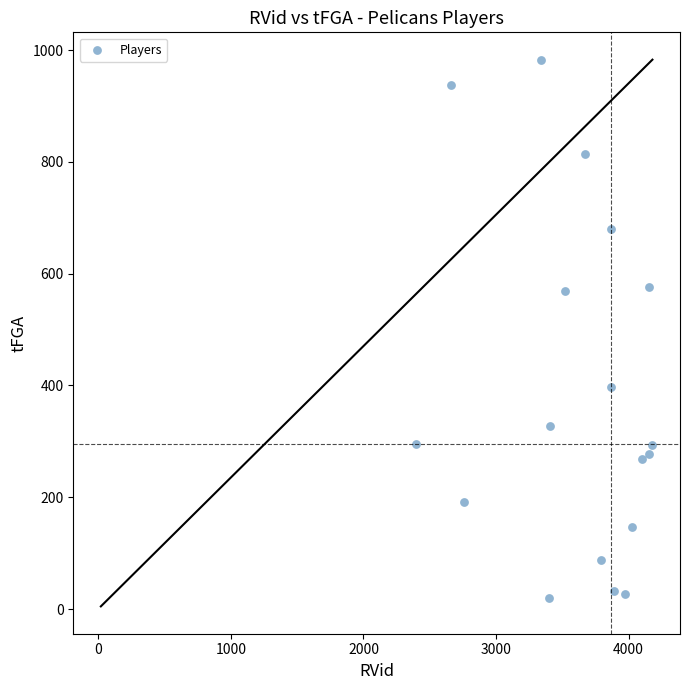

What is the range of X values (max minus min)?

1782